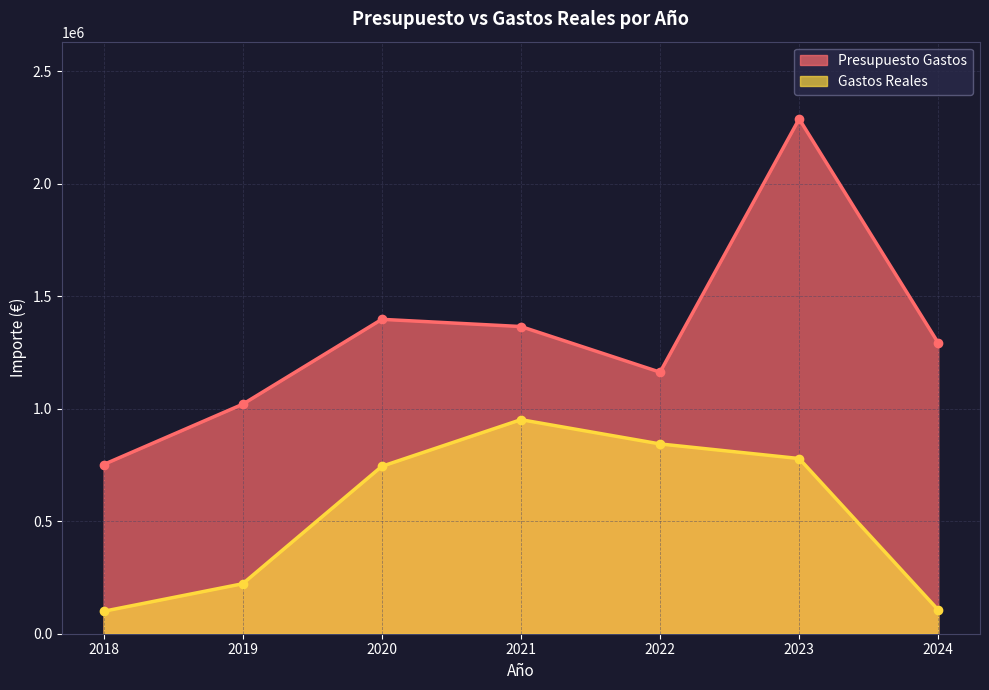

What is the approximate value of Presupuesto Gastos at 2018?

752000.0